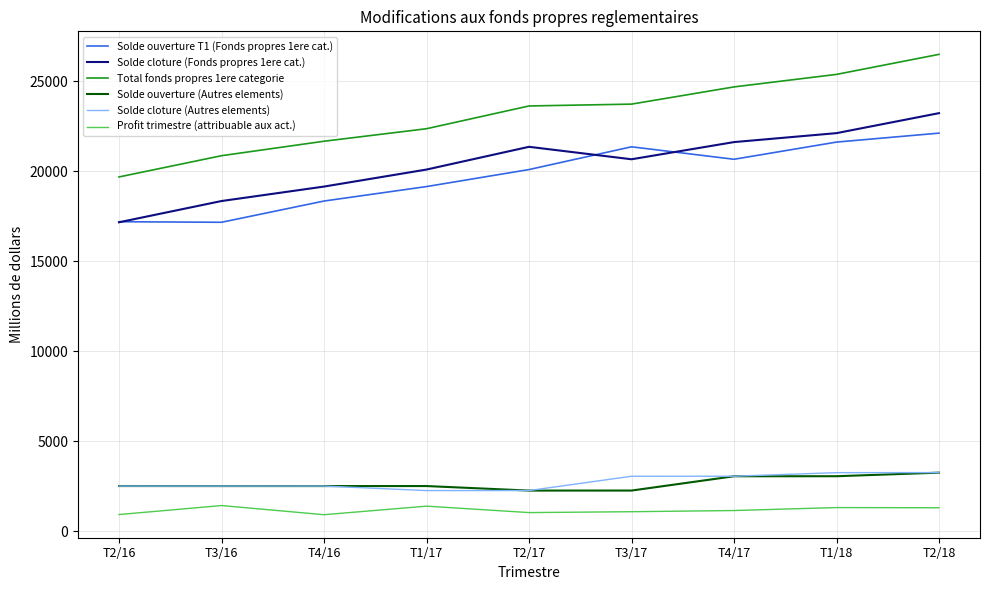

Which label corresponds to the largest value in the chart?

T2/18